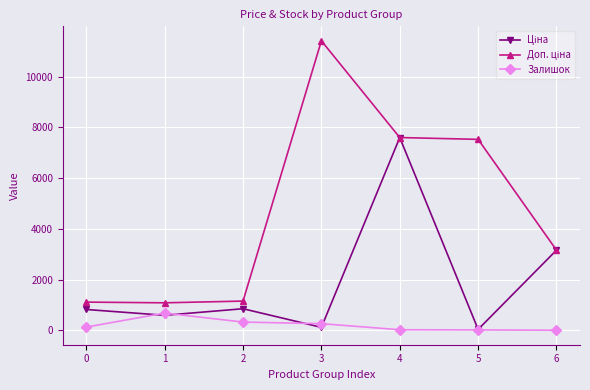

Count the number of categories in the chart.

7